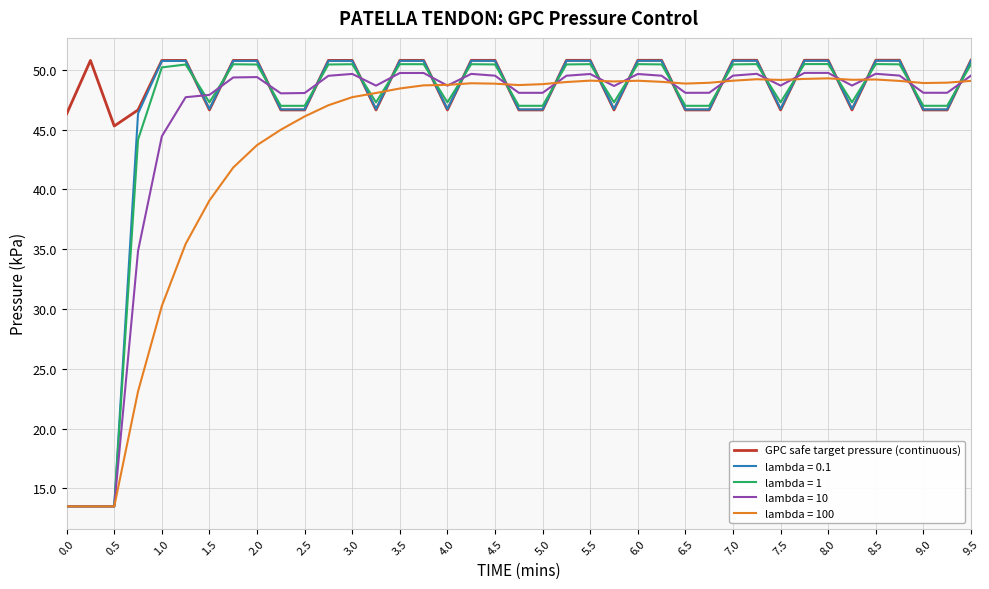

What is the minimum value shown in the chart?

13.5